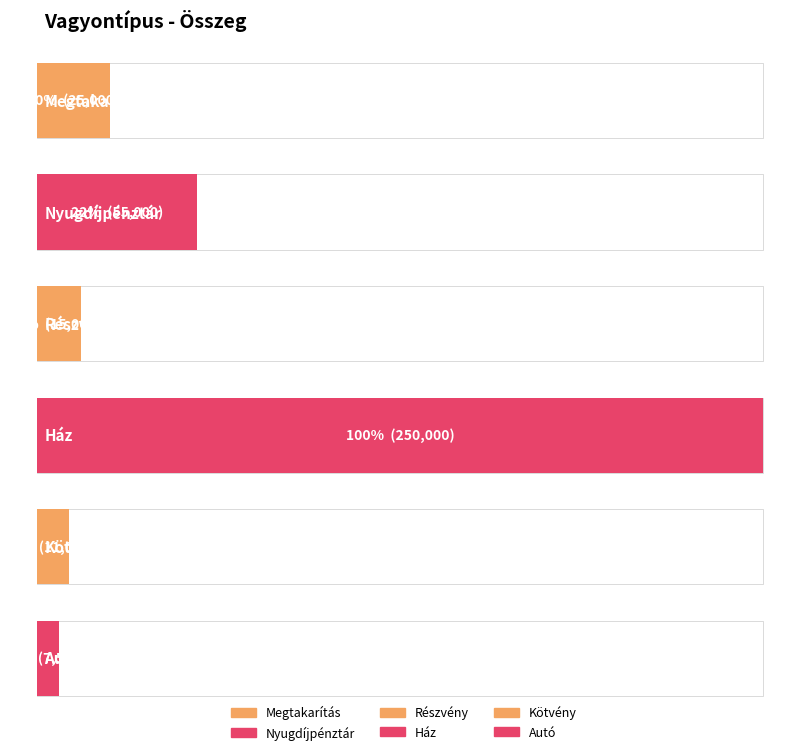

List the labels in order of value, smallest first.

Autó, Kötvény, Részvény, Megtakarítás, Nyugdíjpénztár, Ház